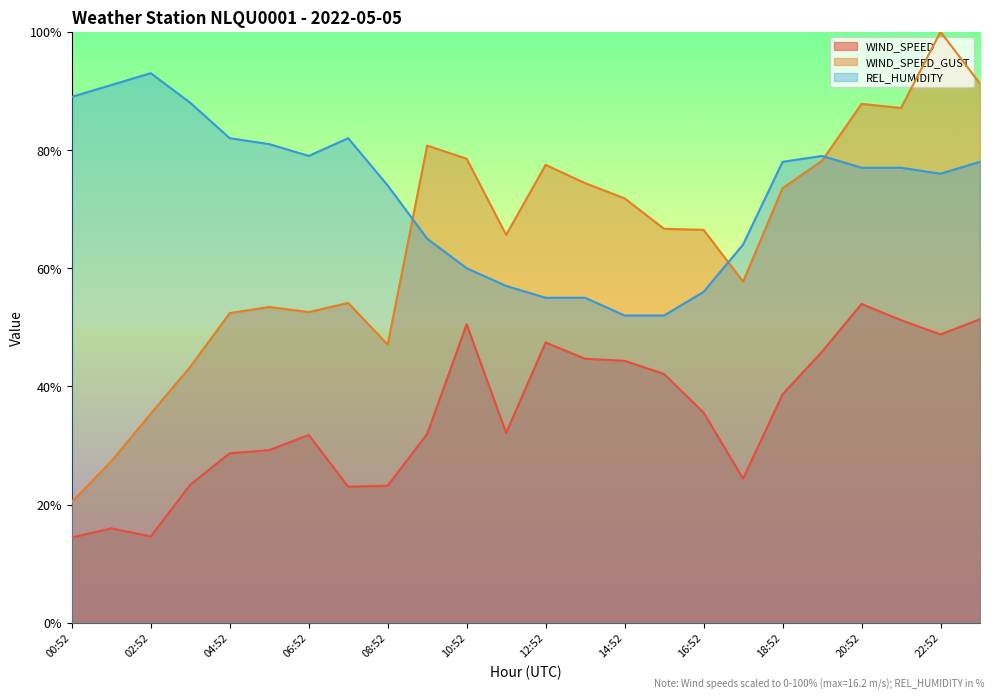

How many lines are shown in the chart?

3